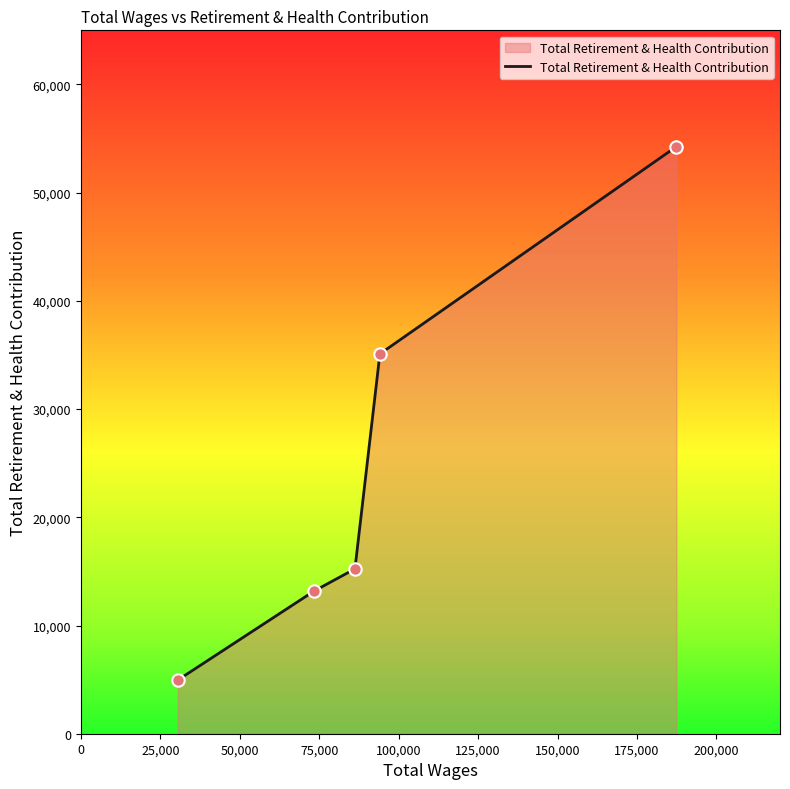

What is the smallest value displayed?

4964